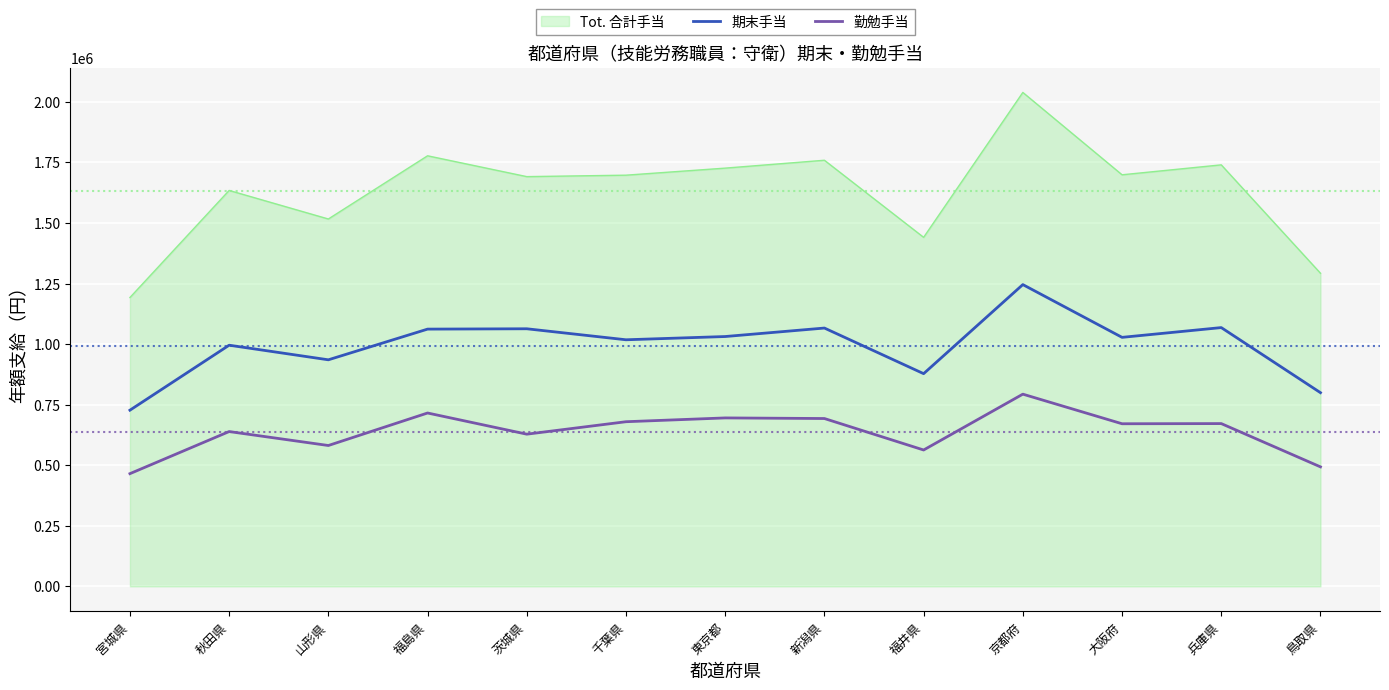

What is the average value of the 期末手当 series?

993585